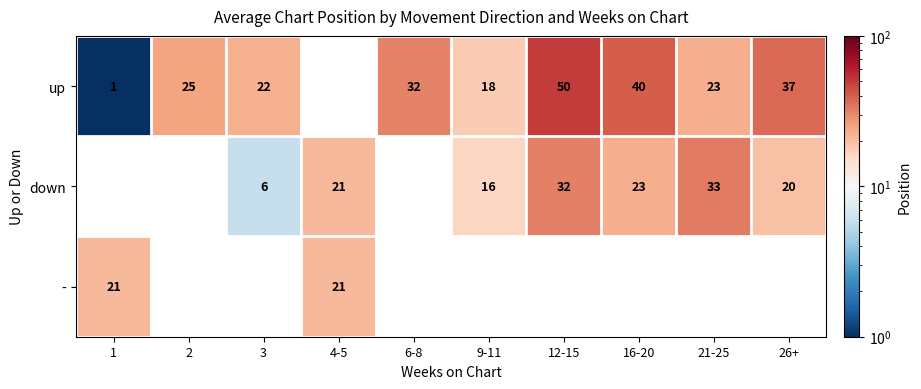

Is the value of up at 3 greater than the value of down at 12-15?

No